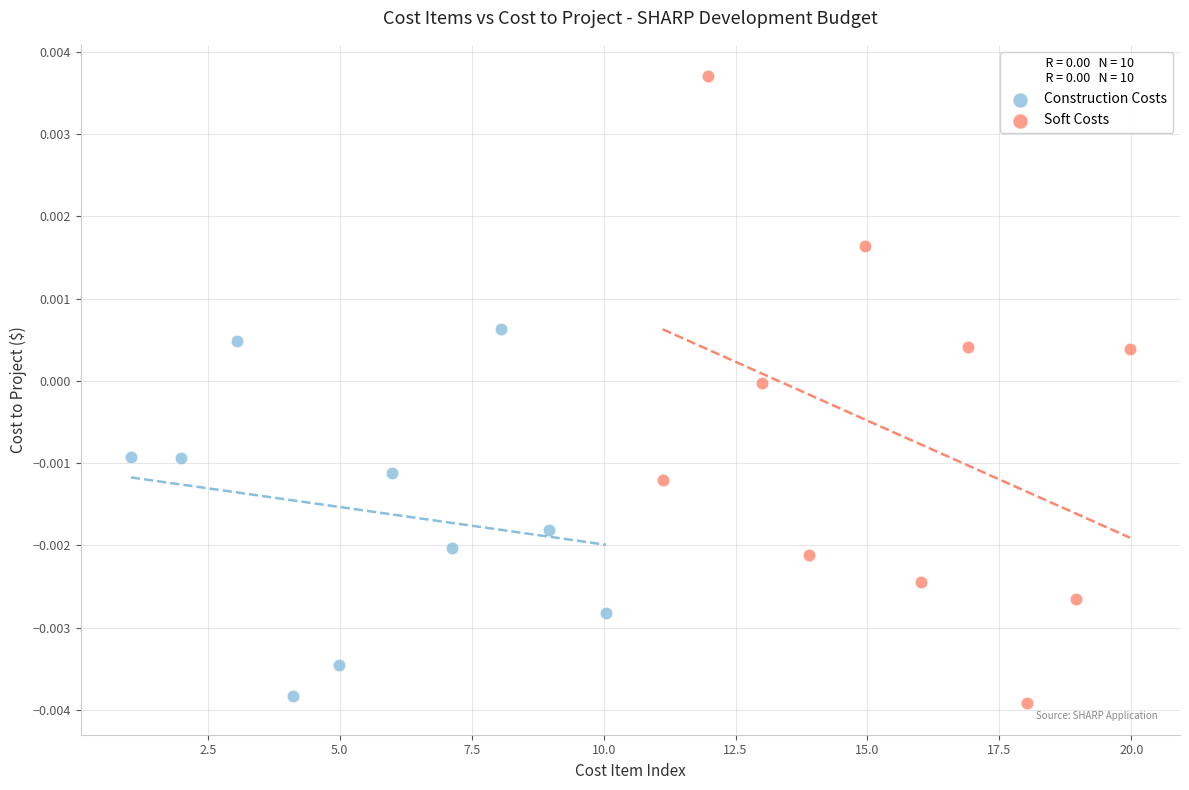

Which series has the widest spread of Y values?

Soft Costs